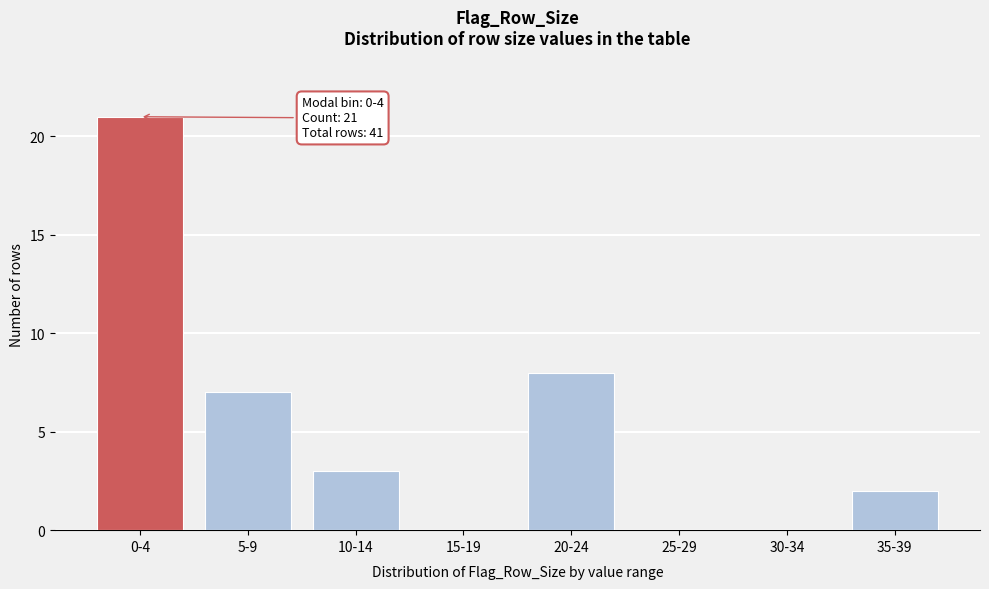

Reading right to left, transcribe all the data shown in this chart.

35-39=2	30-34=0	25-29=0	20-24=8	15-19=0	10-14=3	5-9=7	0-4=21